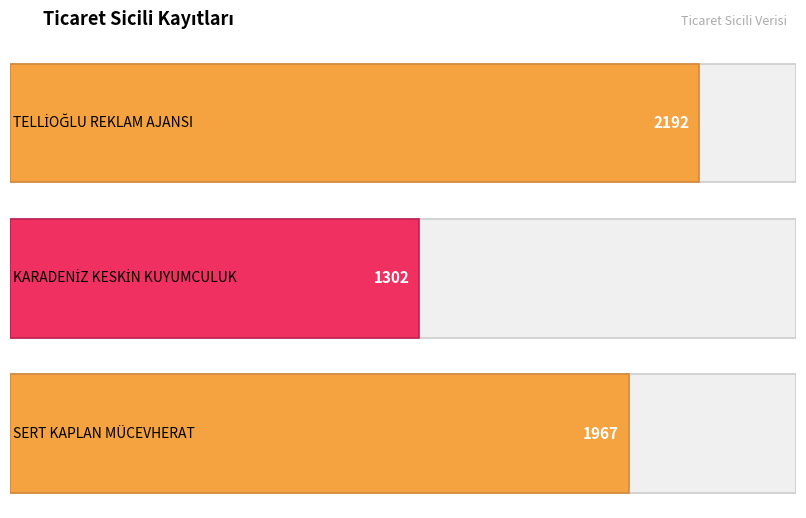

Are the bars horizontal?

Yes